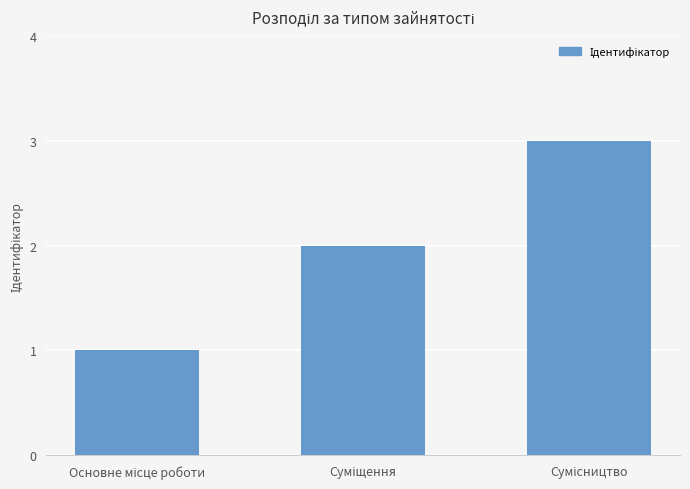

What is the sum of all values?

6